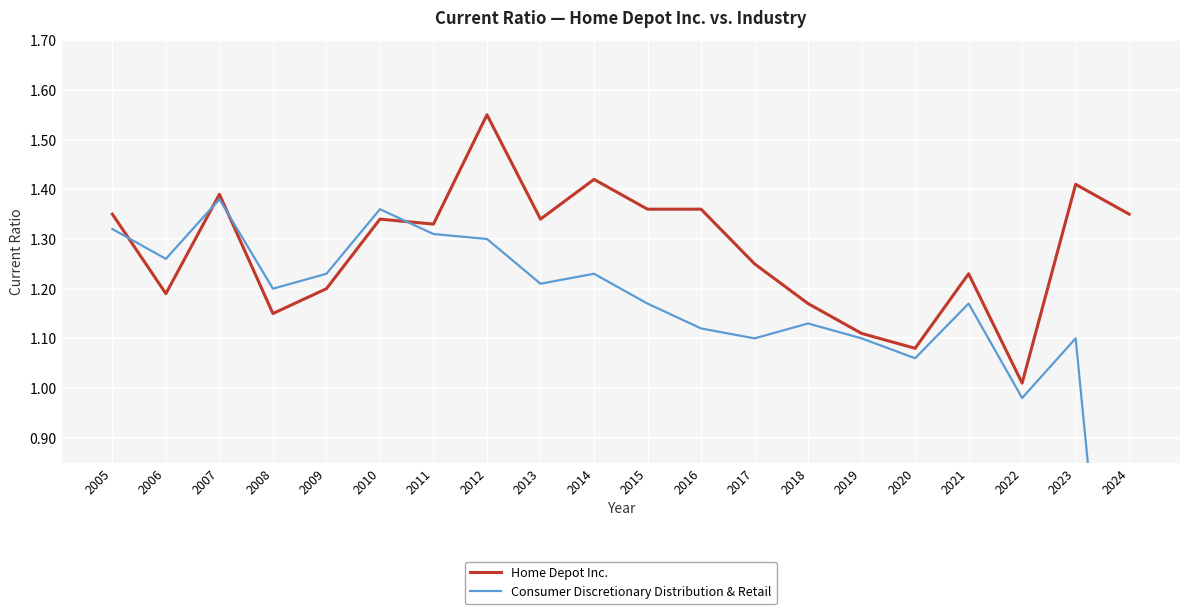

At which label does Home Depot Inc. reach its peak?

2012